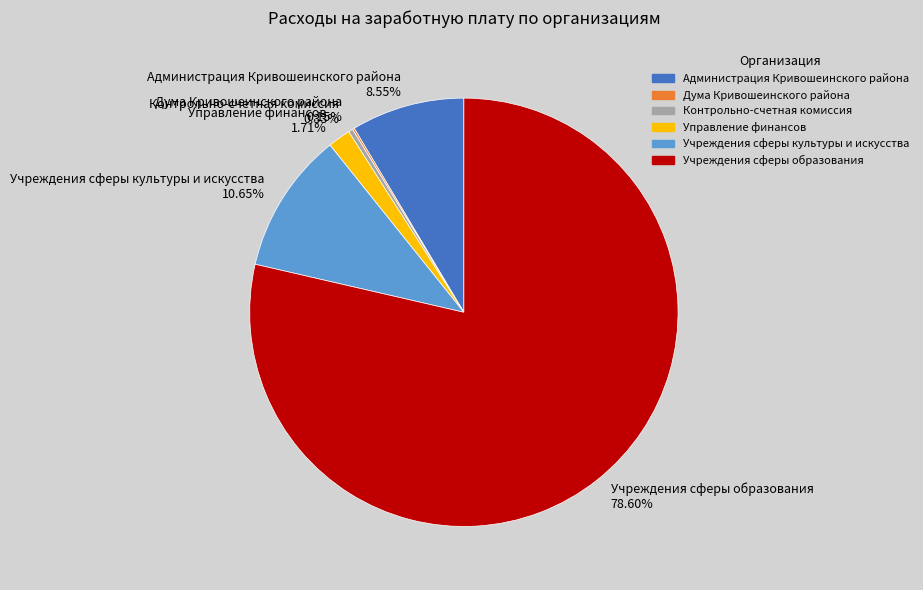

To the nearest percent, what is the difference between the largest and smallest slice percentages?

78%